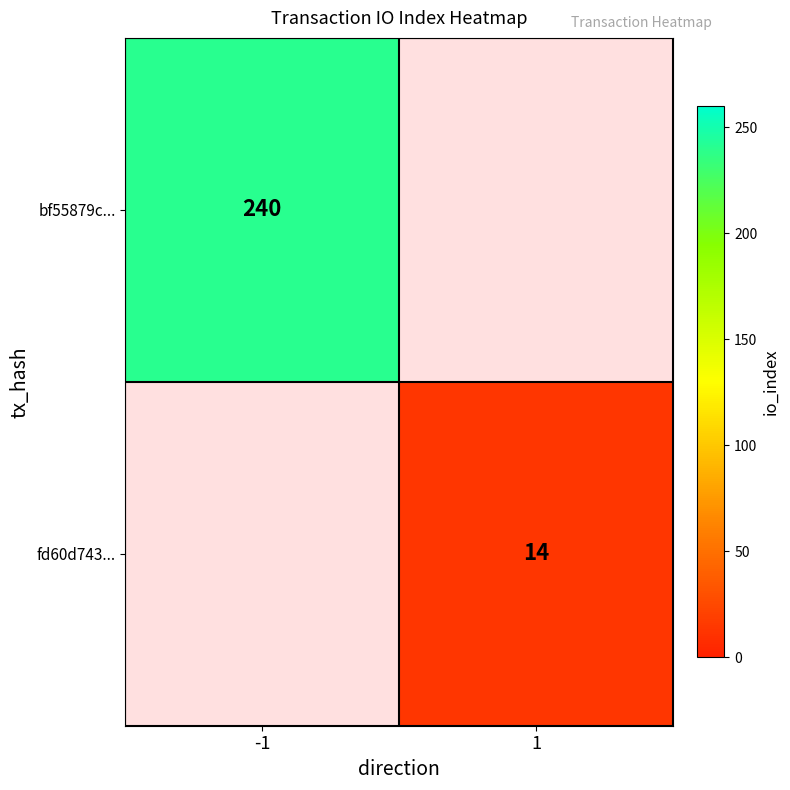

What is the greatest value displayed?

240.0